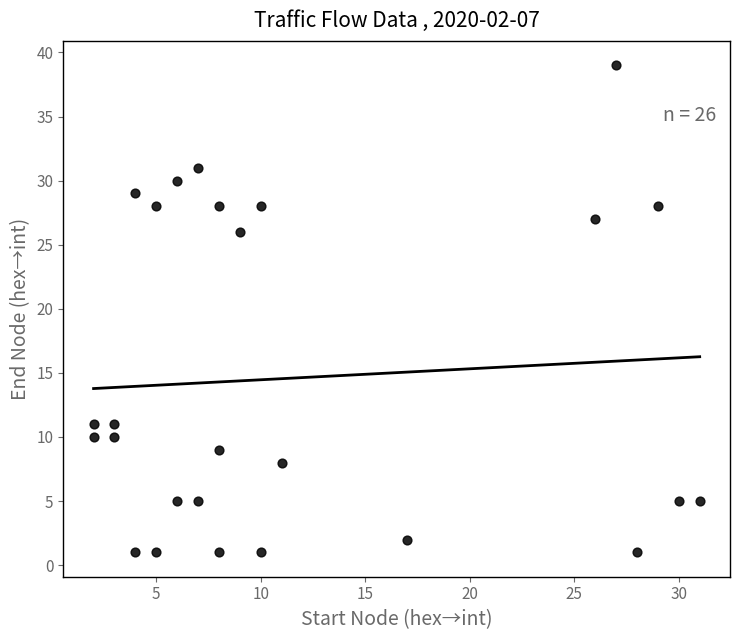

What is the range of X values (max minus min)?

29